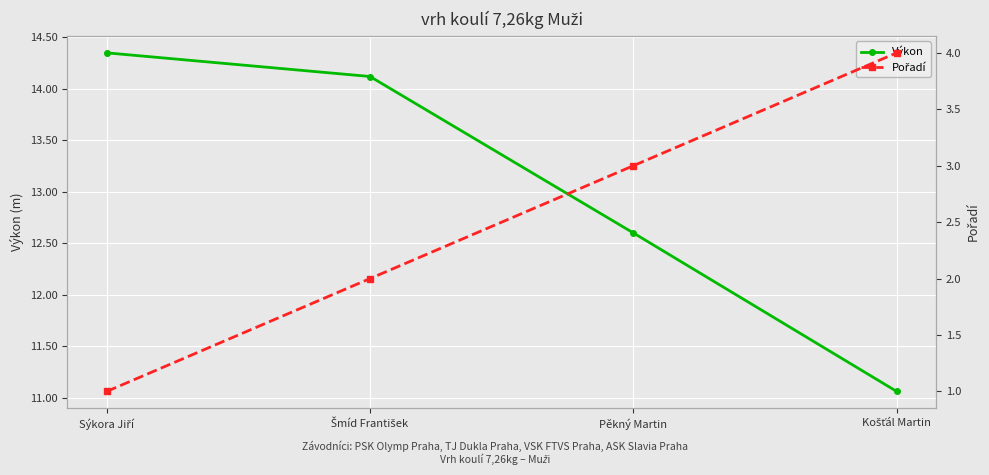

What is the average value of the Pořadí series?

2.5